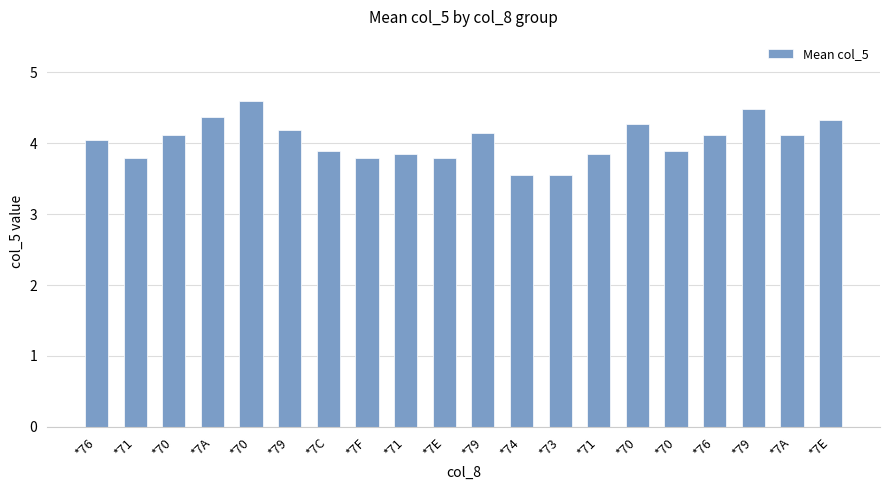

How many data points does each series have?

20